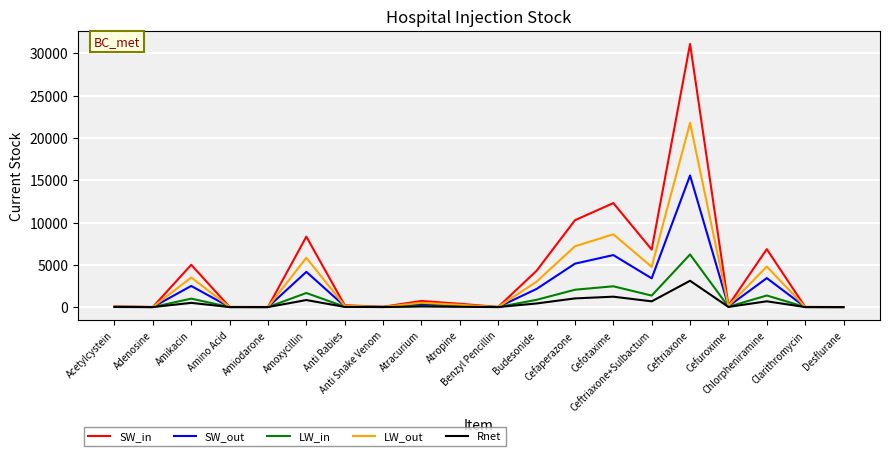

What position from the left is Desflurane?

20